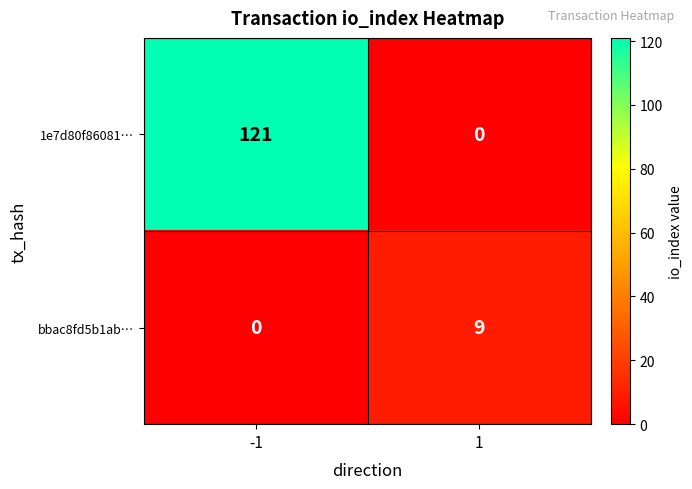

At which category is the sum across all series the highest?

-1